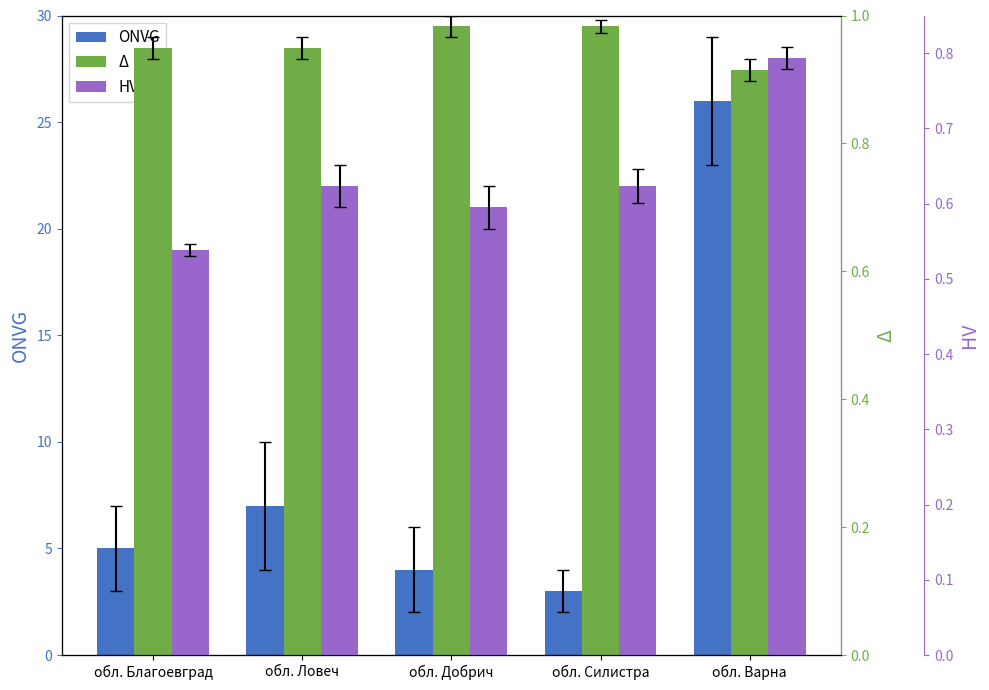

The value of HV at обл. Силистра is 0.4. True or false?

False